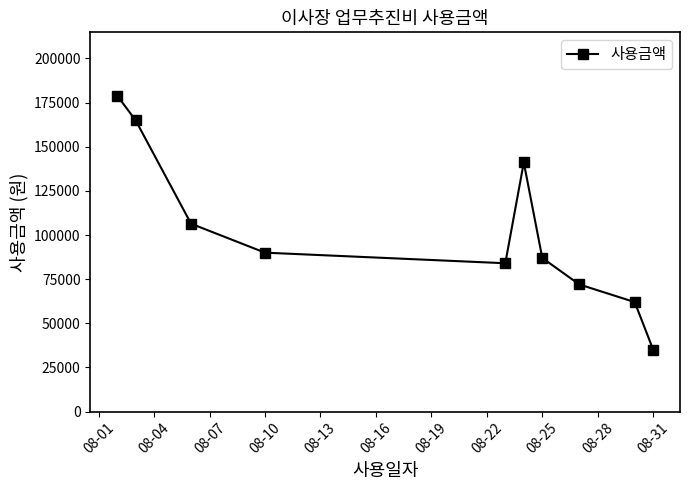

What is the sum of all values?

1021500